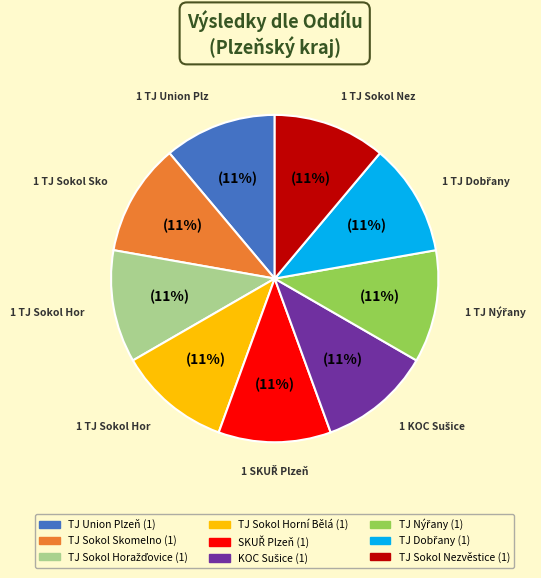

Does any single category account for the majority?

No